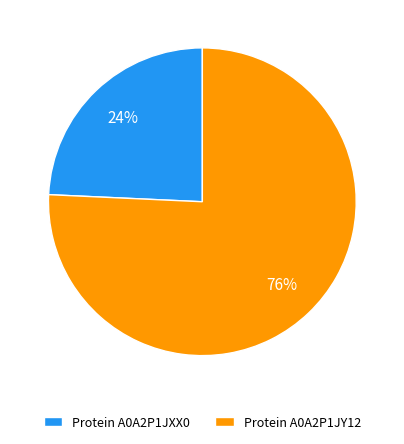

To the nearest percent, what is the combined percentage of Protein A0A2P1JXX0 and Protein A0A2P1JY12?

100%